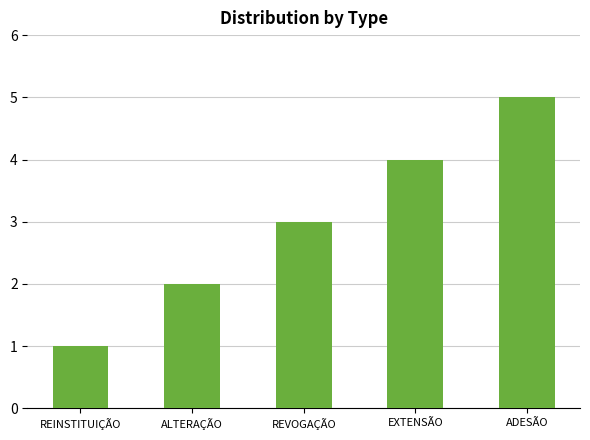

Is it true that the value at ALTERAÇÃO is 3?

False